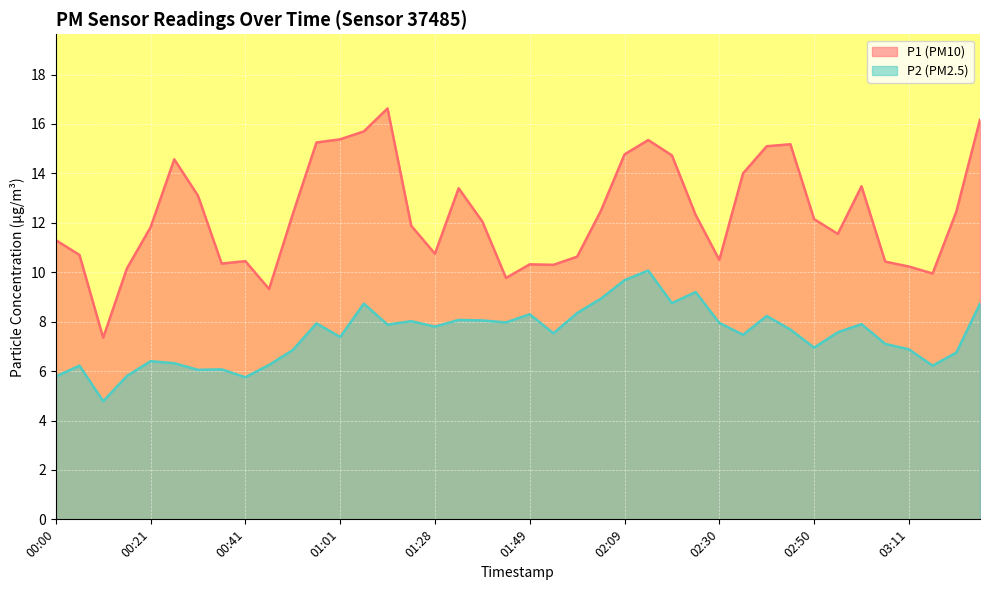

What is the difference between the P2 values at 00:51 and 00:00?

1.1